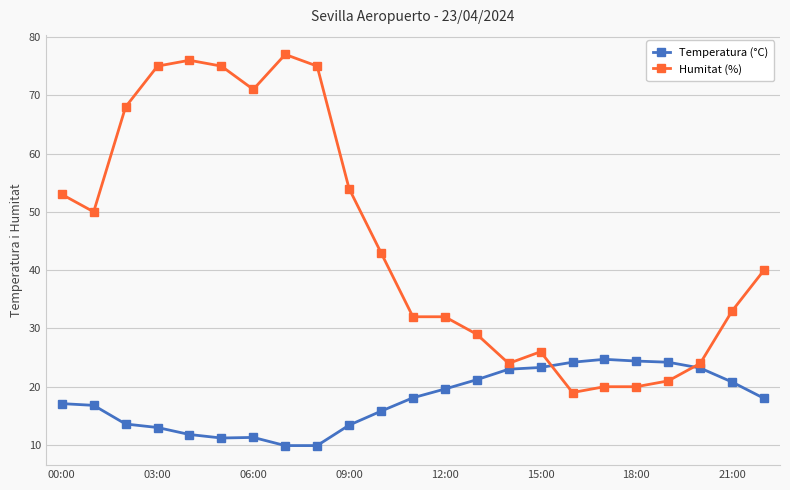

What is the average value of the Humitat (%) series?

45.1